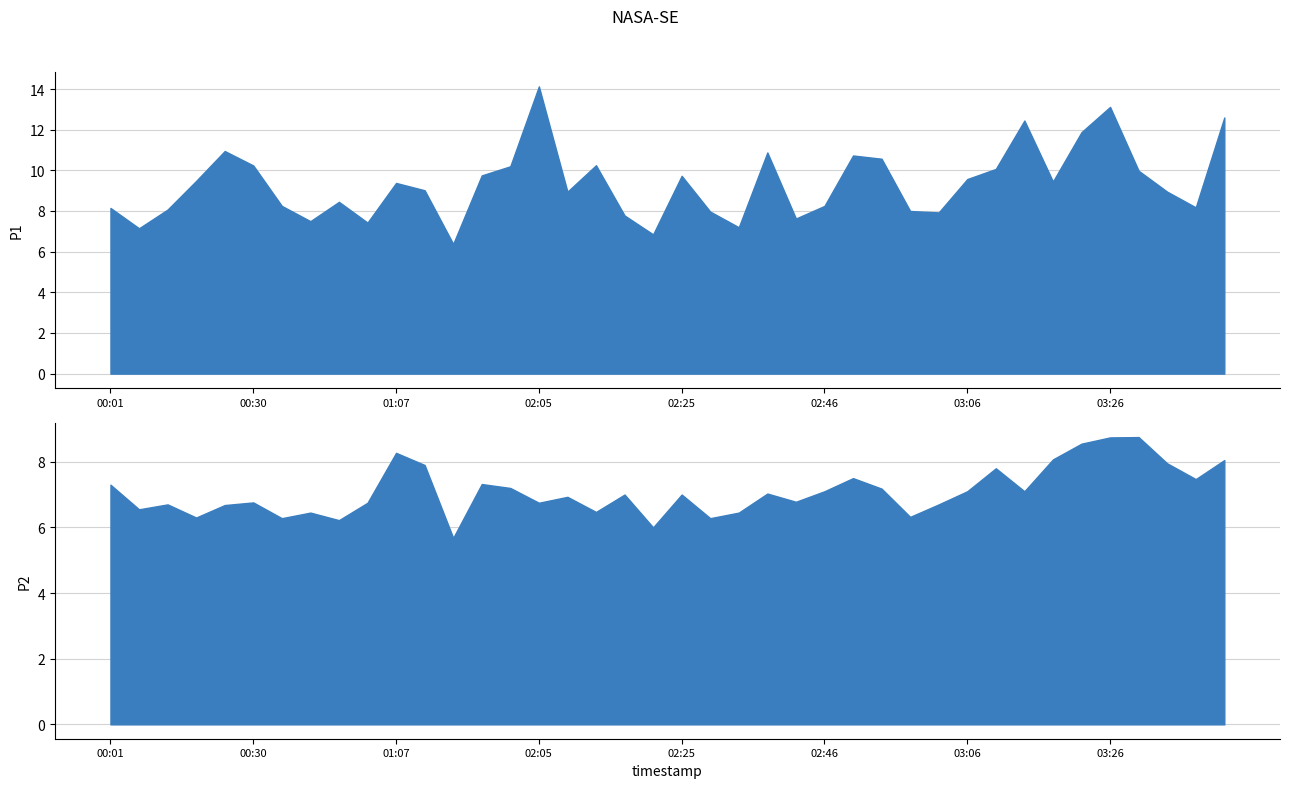

At which category does P1 reach its first local valley?

00:05